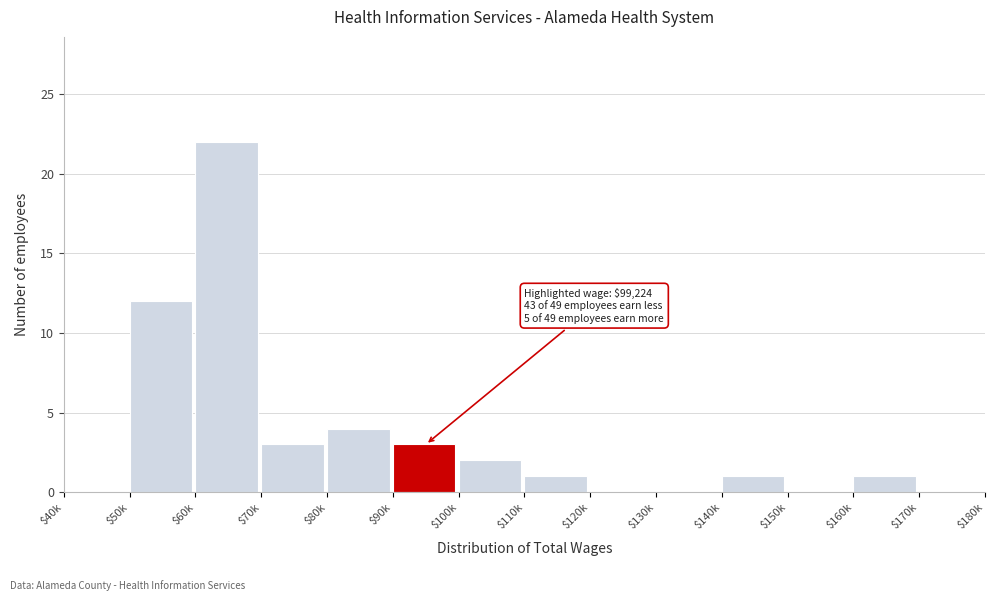

What is the sum of all values?

49